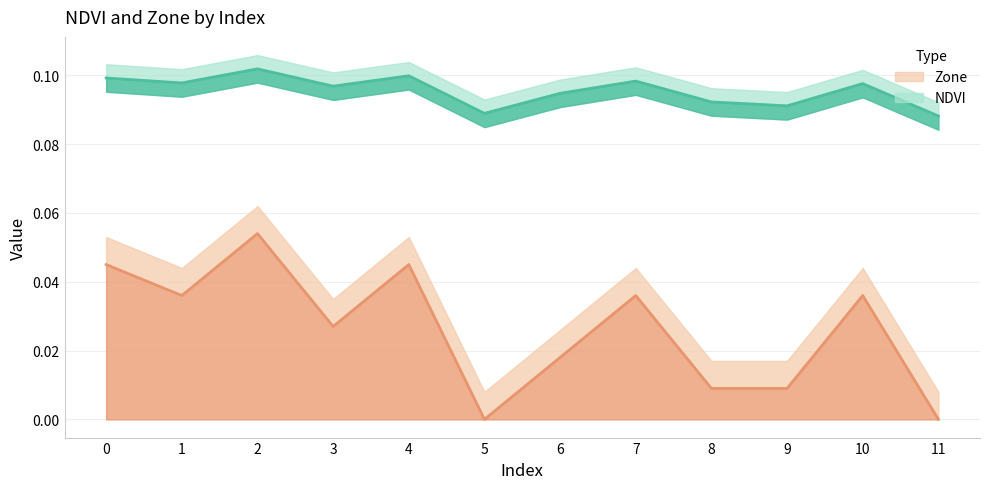

Reading left to right, list all the values displayed in this chart.

NDVI: 0.1	0.1	0.1	0.1	0.1	0.1	0.1	0.1	0.1	0.1	0.1	0.1
Zone_normalized: 0.0	0.0	0.1	0.0	0.0	0.0	0.0	0.0	0.0	0.0	0.0	0.0